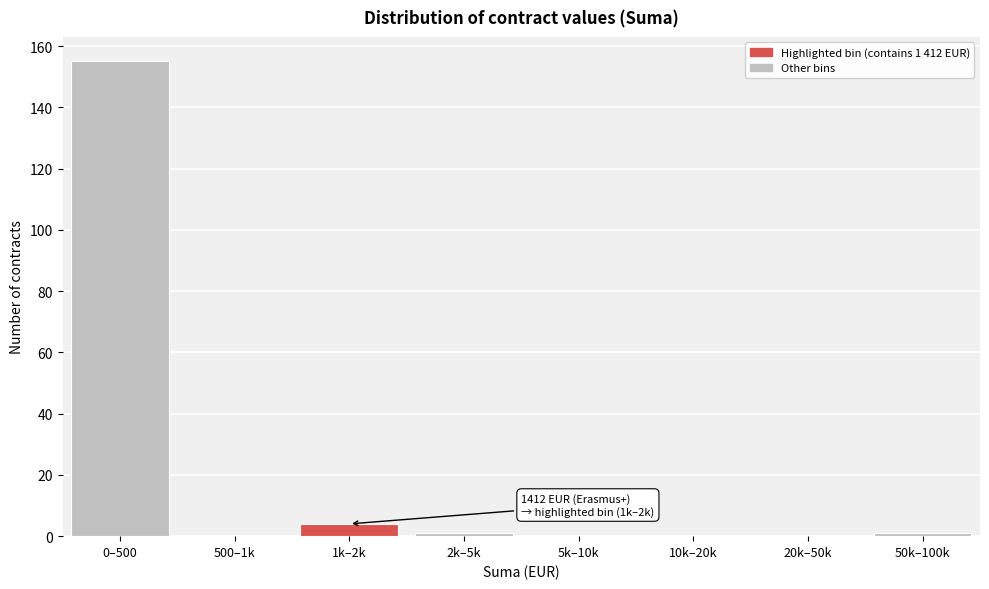

Reading left to right, what are all the values shown in this chart?

0–500=155	500–1k=0	1k–2k=4	2k–5k=1	5k–10k=0	10k–20k=0	20k–50k=0	50k–100k=1